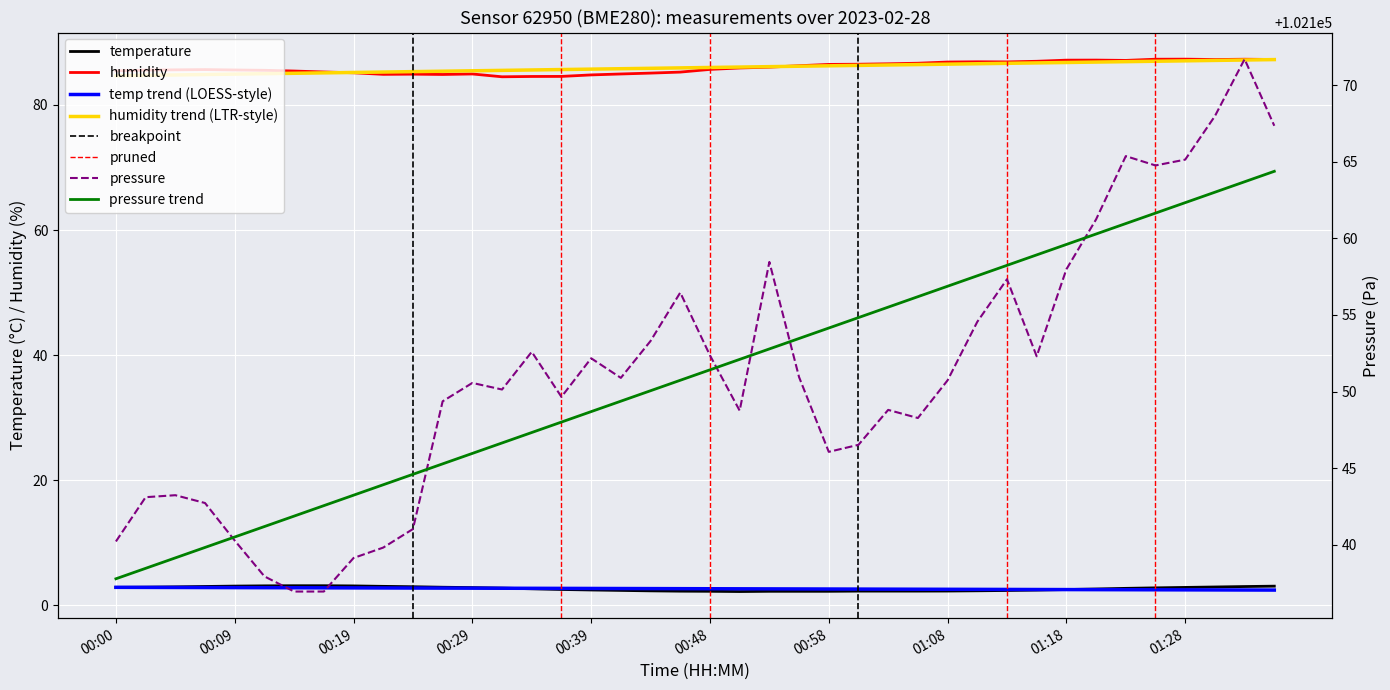

True or false: temperature and humidity intersect in this chart.

False